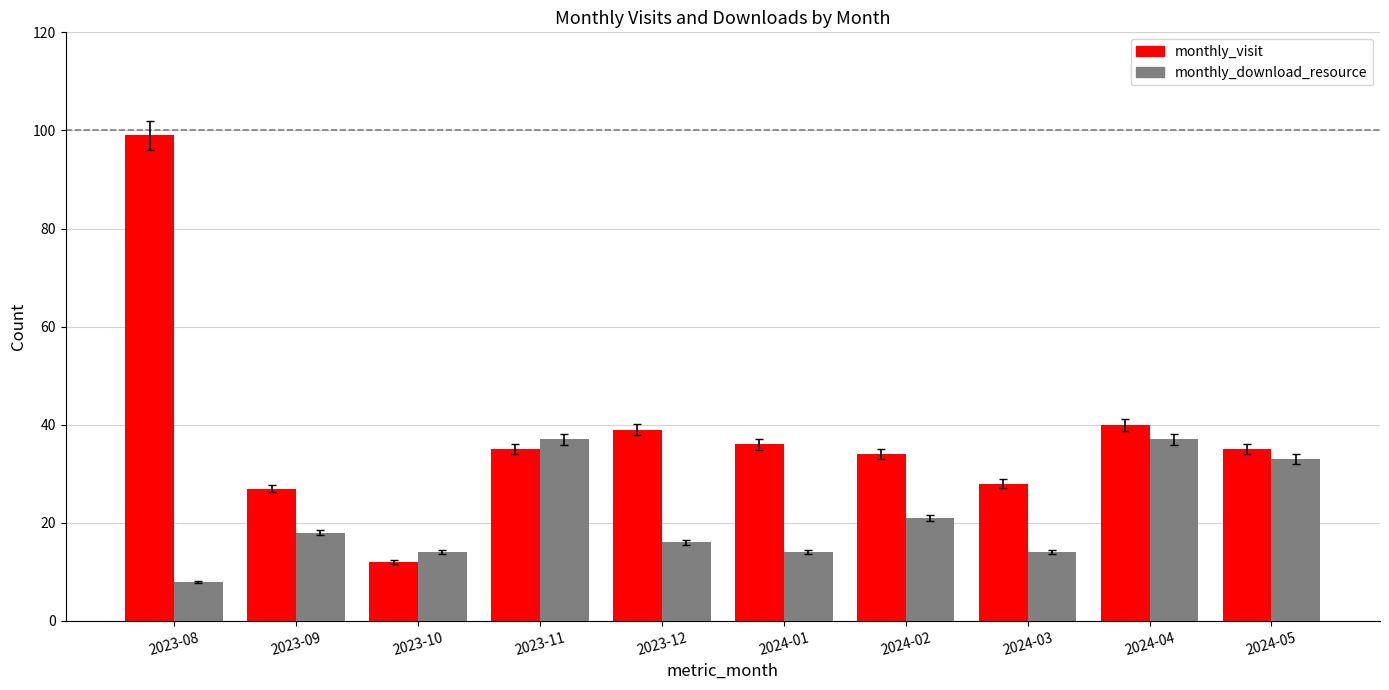

What position from the right is 2024-02?

4